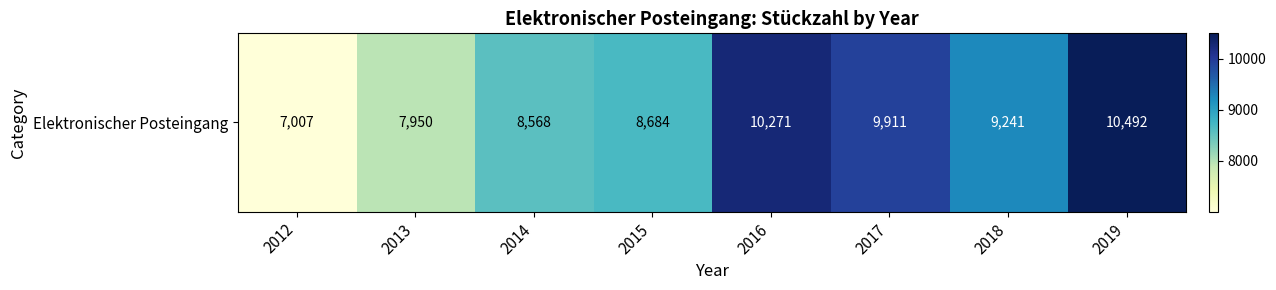

What is the change in value from 2014 to 2019?

+1924